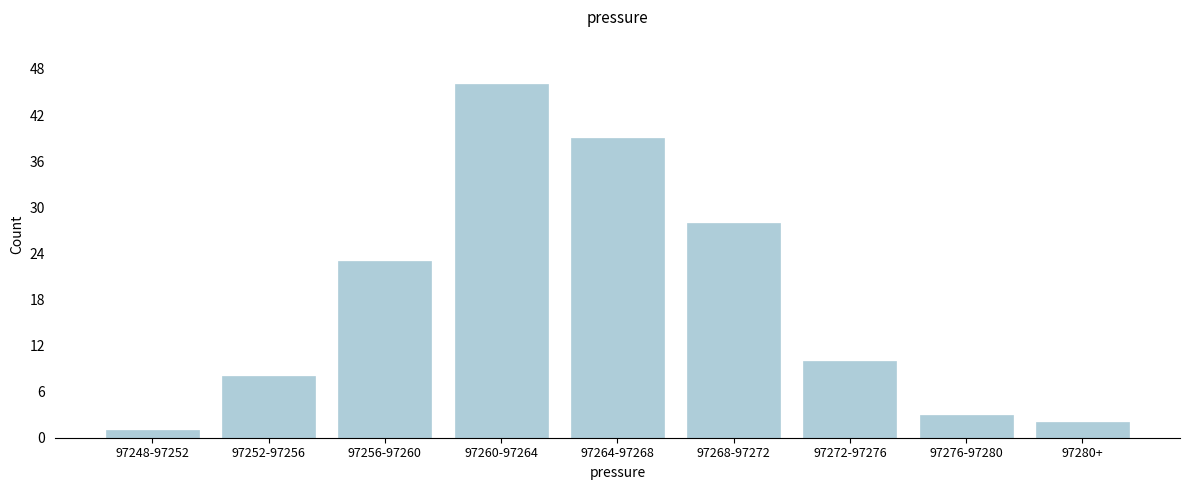

Reading right to left, extract all data points from this chart.

2	3	10	28	39	46	23	8	1